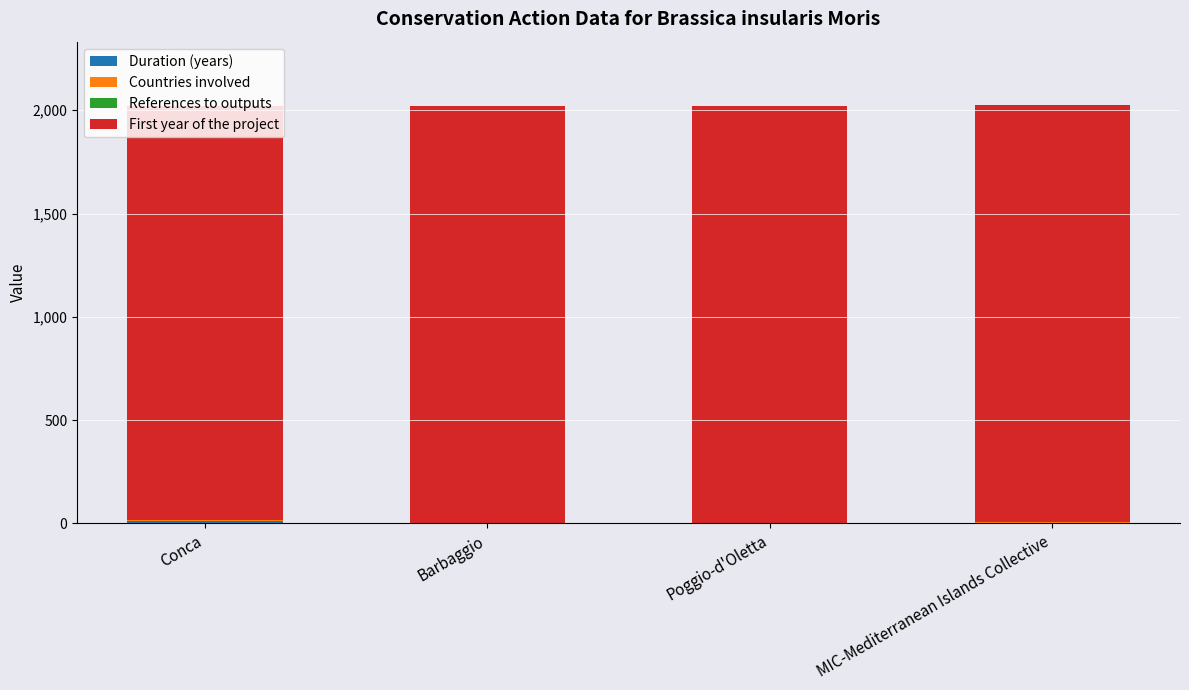

Are the bars horizontal?

No